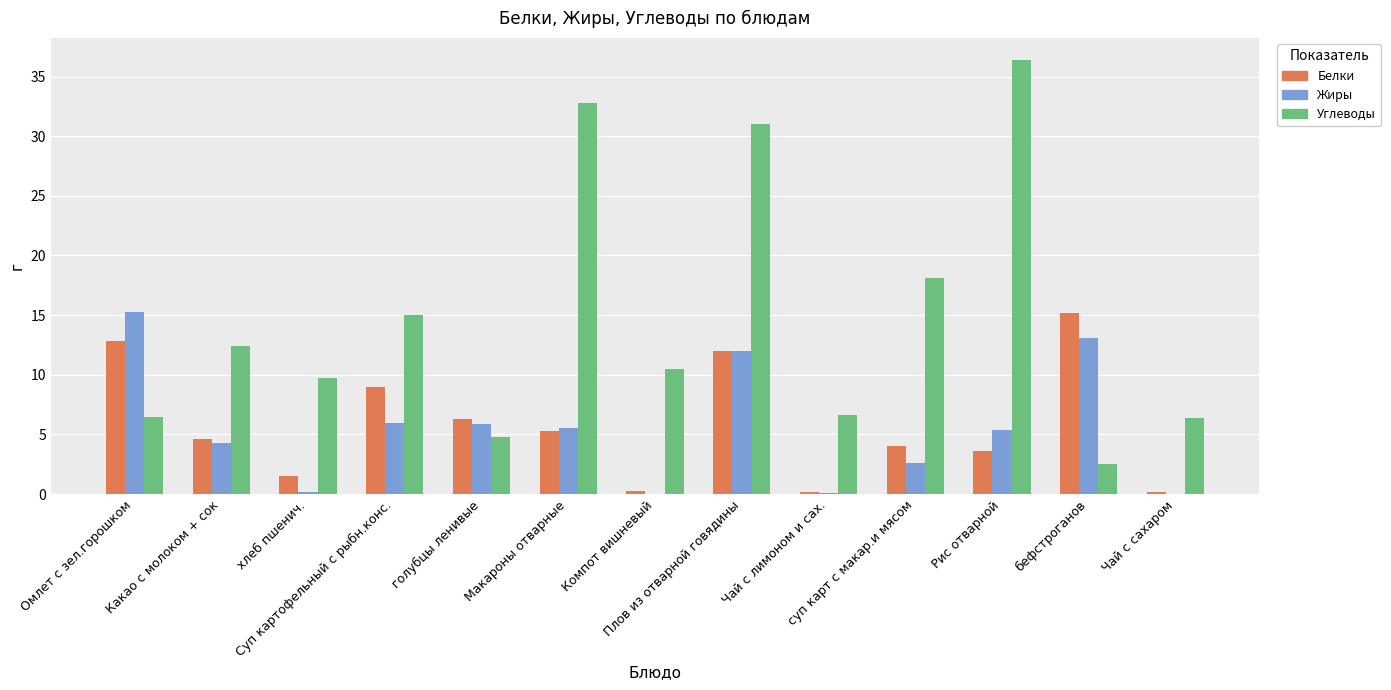

What is the maximum value shown in the chart?

36.4